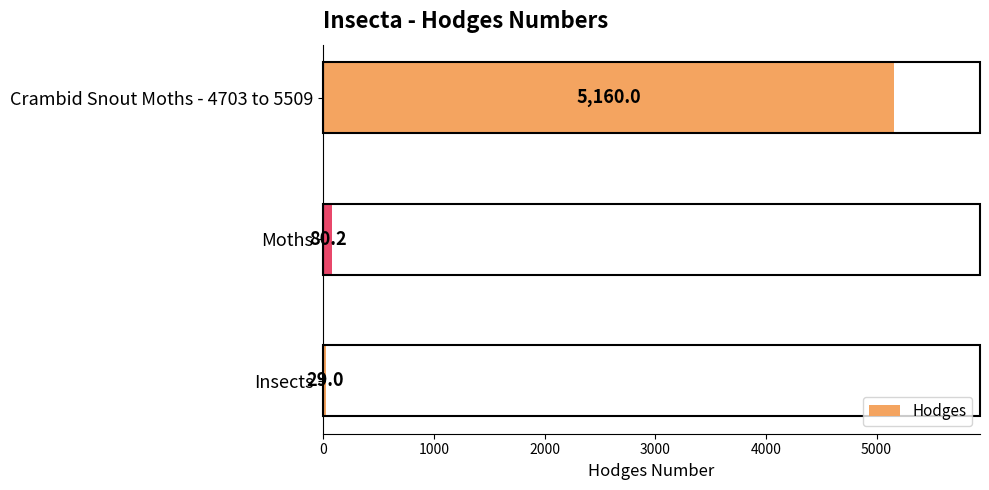

True or false: the data shows 6814.4 at Crambid Snout Moths - 4703 to 5509.

False